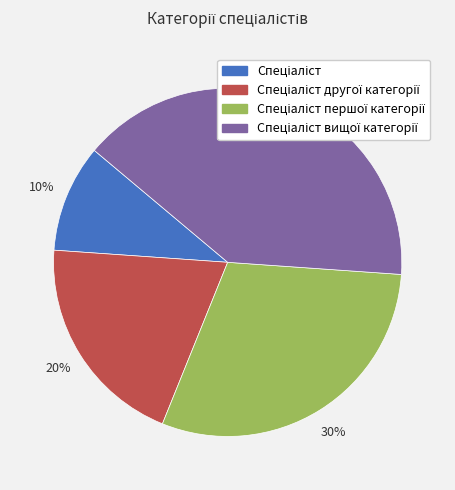

Count the number of slices in the pie.

4